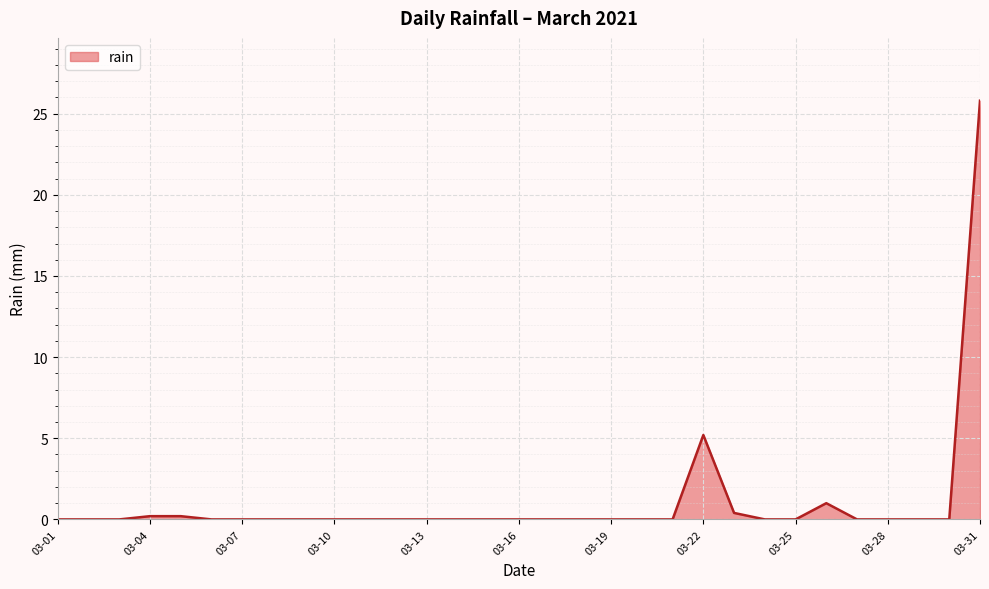

What is the difference between the maximum and minimum values?

25.8